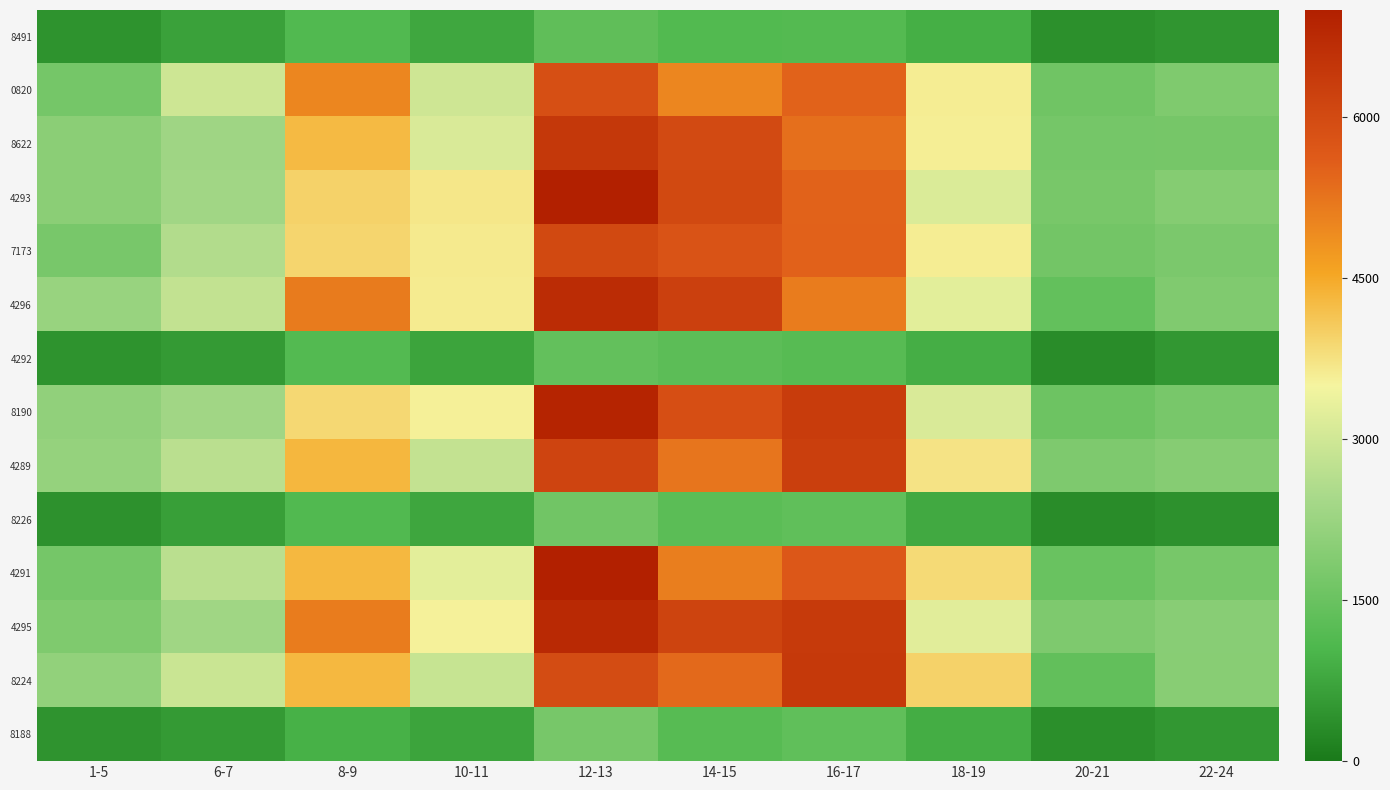

What is the maximum value shown in the chart?

7000.0